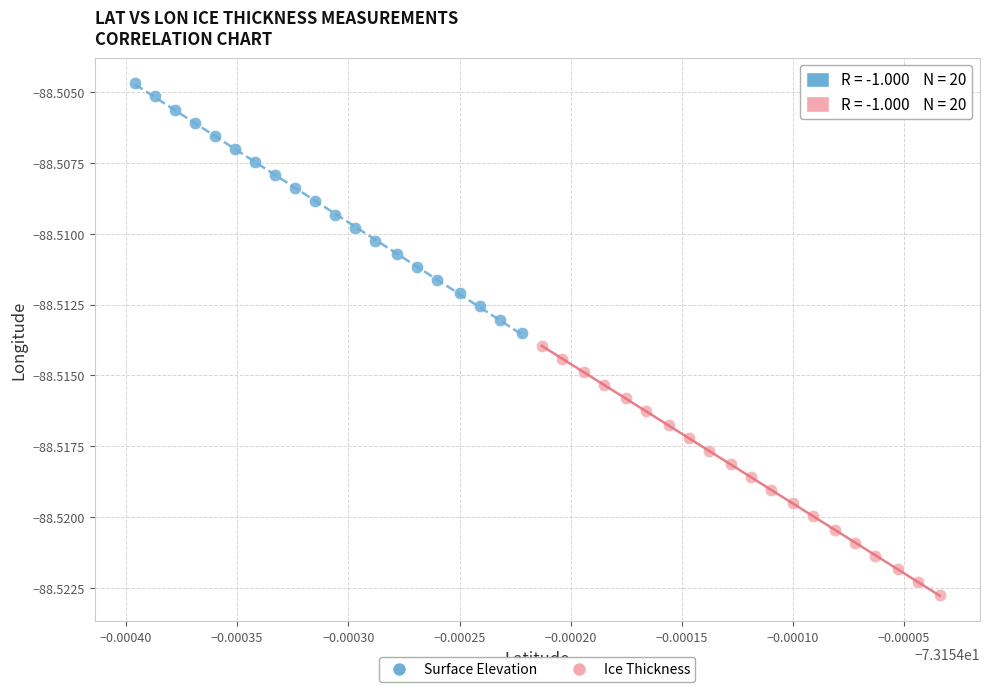

Which series reaches the maximum Y coordinate?

Surface Elevation